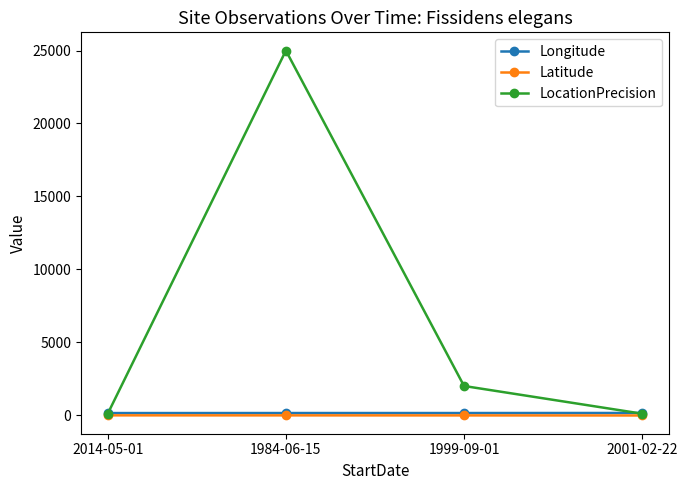

What is the label of the 3rd point from the right?

1984-06-15